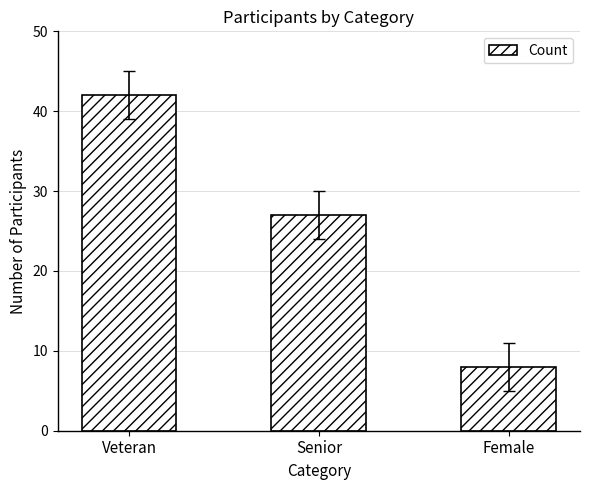

What is the maximum value shown in the chart?

42